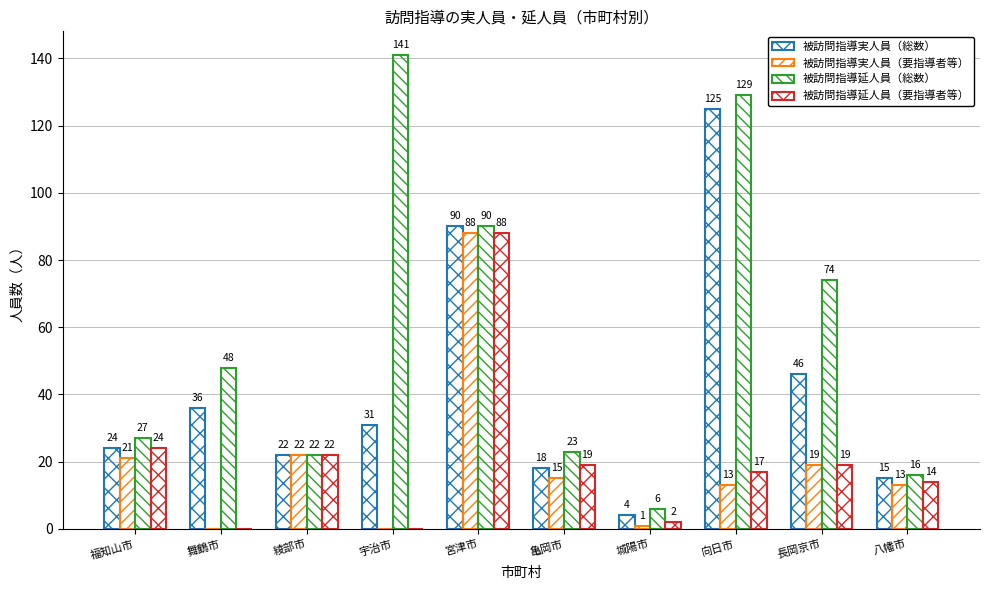

How many categories are shown in the chart?

10